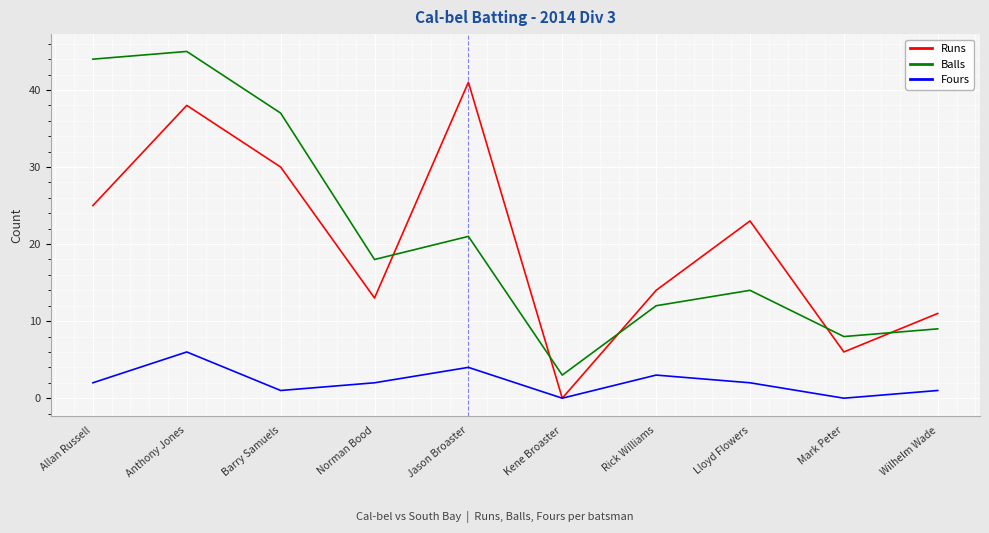

What is the total value across all series at Rick Williams?

29